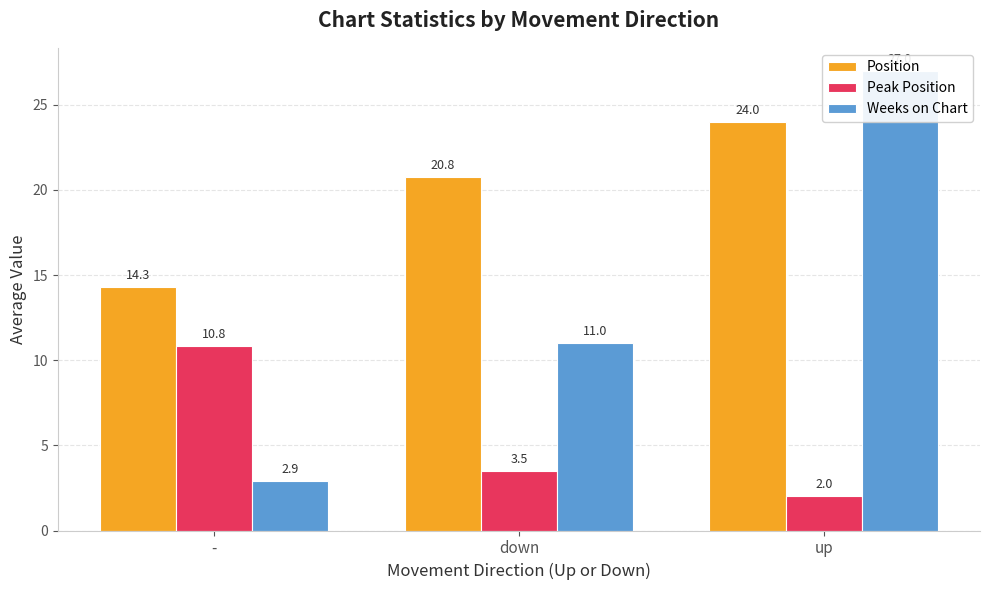

Rank the series at down from lowest to highest value.

Peak Position, Weeks on Chart, Position